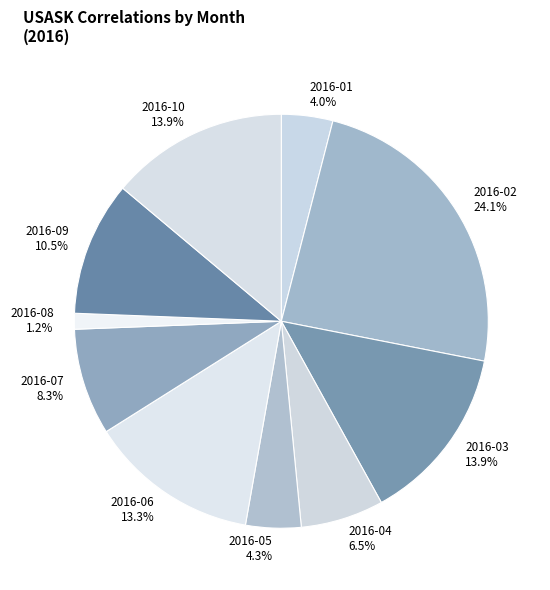

Is there a majority slice in this chart?

No